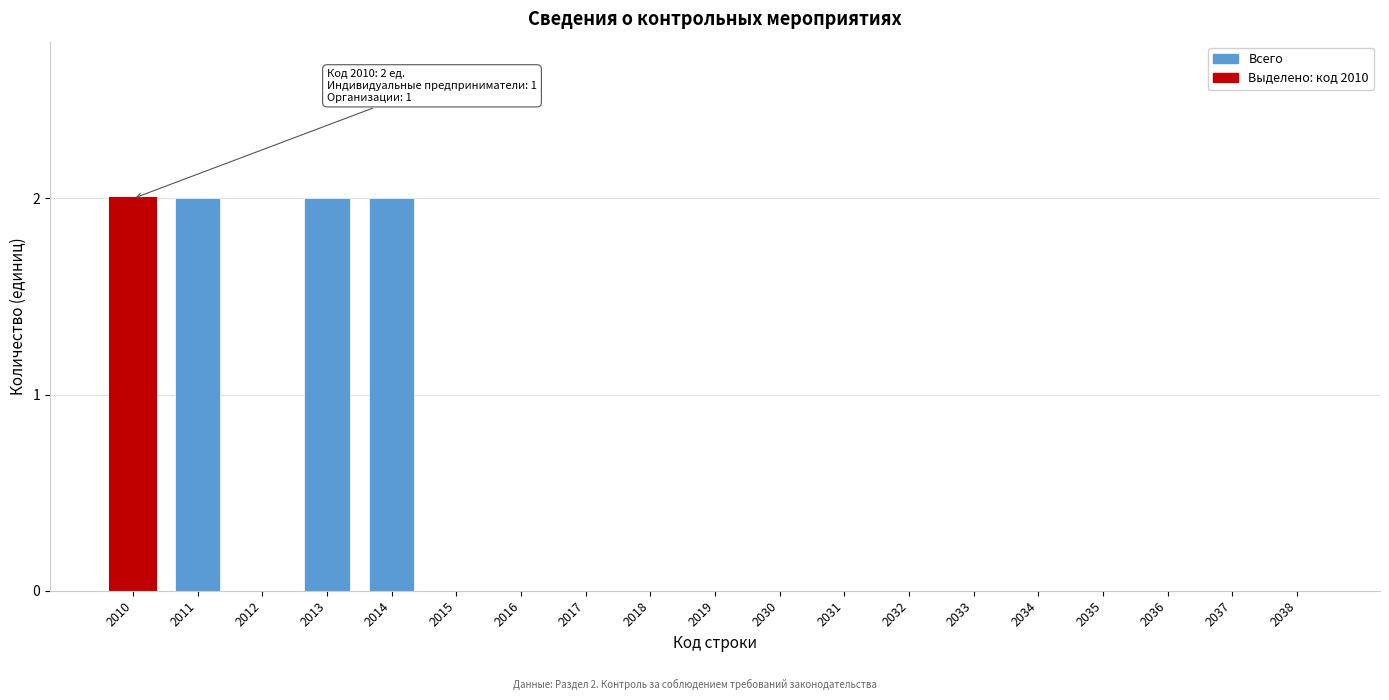

Reading right to left, what are all the values shown in this chart?

2038=0	2037=0	2036=0	2035=0	2034=0	2033=0	2032=0	2031=0	2030=0	2019=0	2018=0	2017=0	2016=0	2015=0	2014=2	2013=2	2012=0	2011=2	2010=2